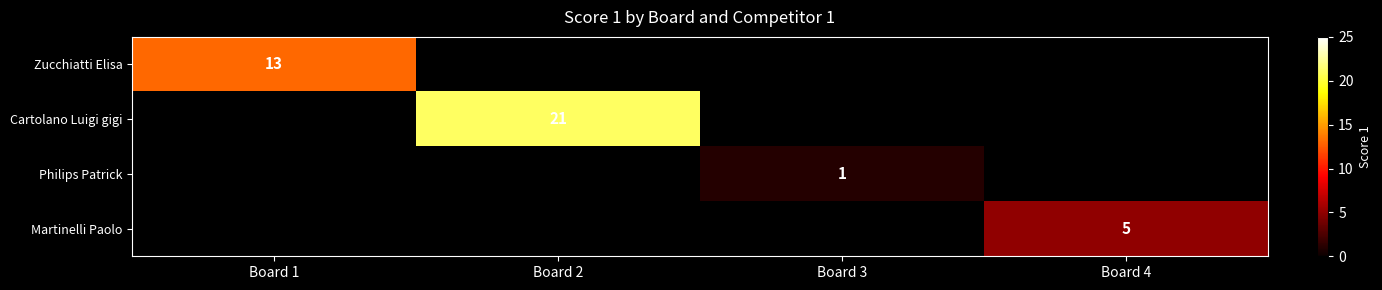

Is it true that Zucchiatti Elisa equals 5 at Board 1?

False